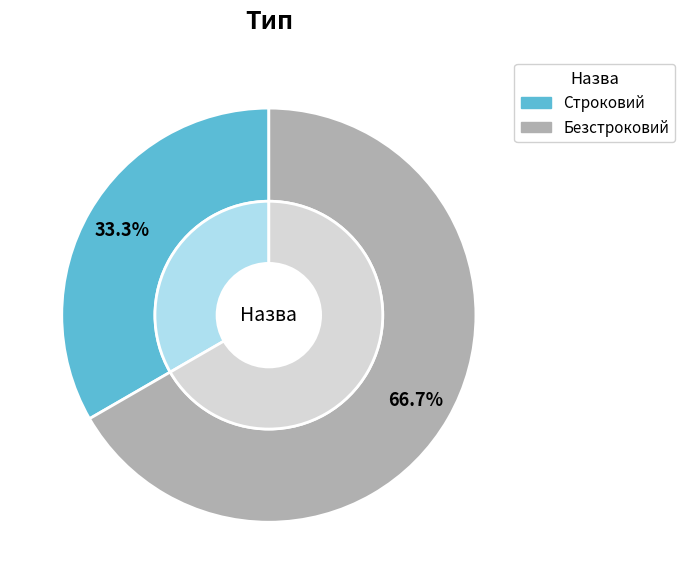

What percentage do Безстроковий and Строковий together represent?

100.0%